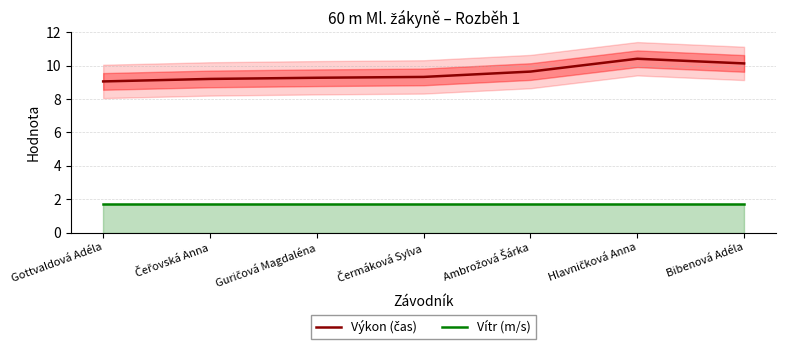

What is the maximum value for Výkon (čas)?

10.4